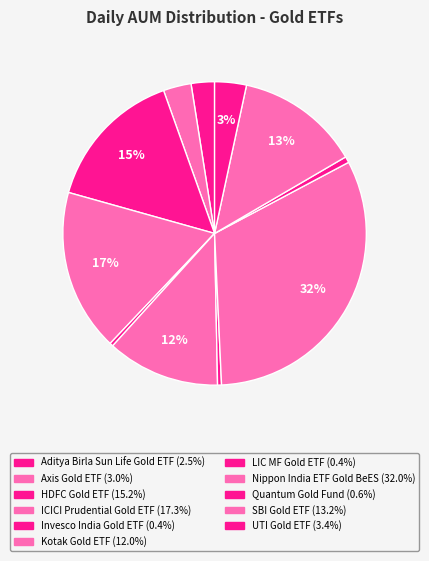

Rank the categories by value from highest to lowest.

Nippon India ETF Gold BeES, ICICI Prudential Gold ETF, HDFC Gold ETF, SBI Gold ETF, Kotak Gold ETF, UTI Gold ETF, Axis Gold ETF, Aditya Birla Sun Life Gold ETF, Quantum Gold Fund, LIC MF Gold ETF, Invesco India Gold ETF